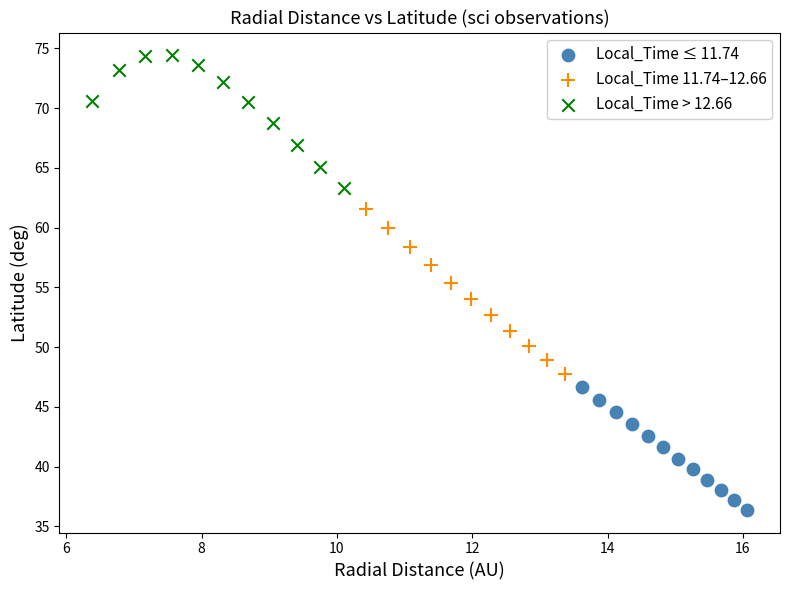

What are all the series names shown in the legend?

Local_Time ≤ 11.74, Local_Time 11.74–12.66, Local_Time > 12.66